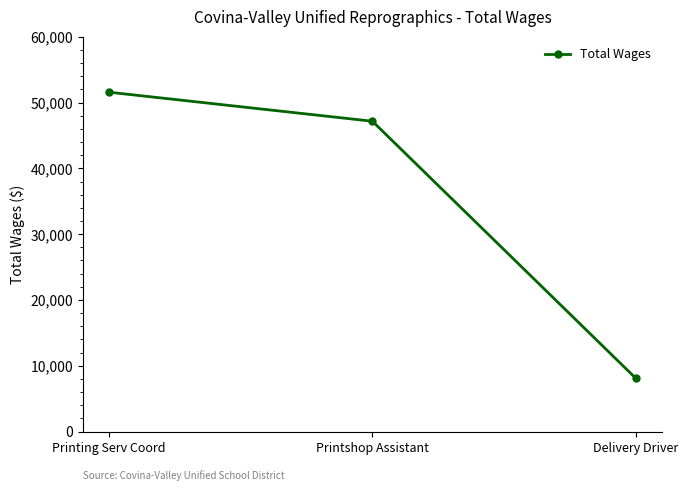

What is the sum of all values?

106834